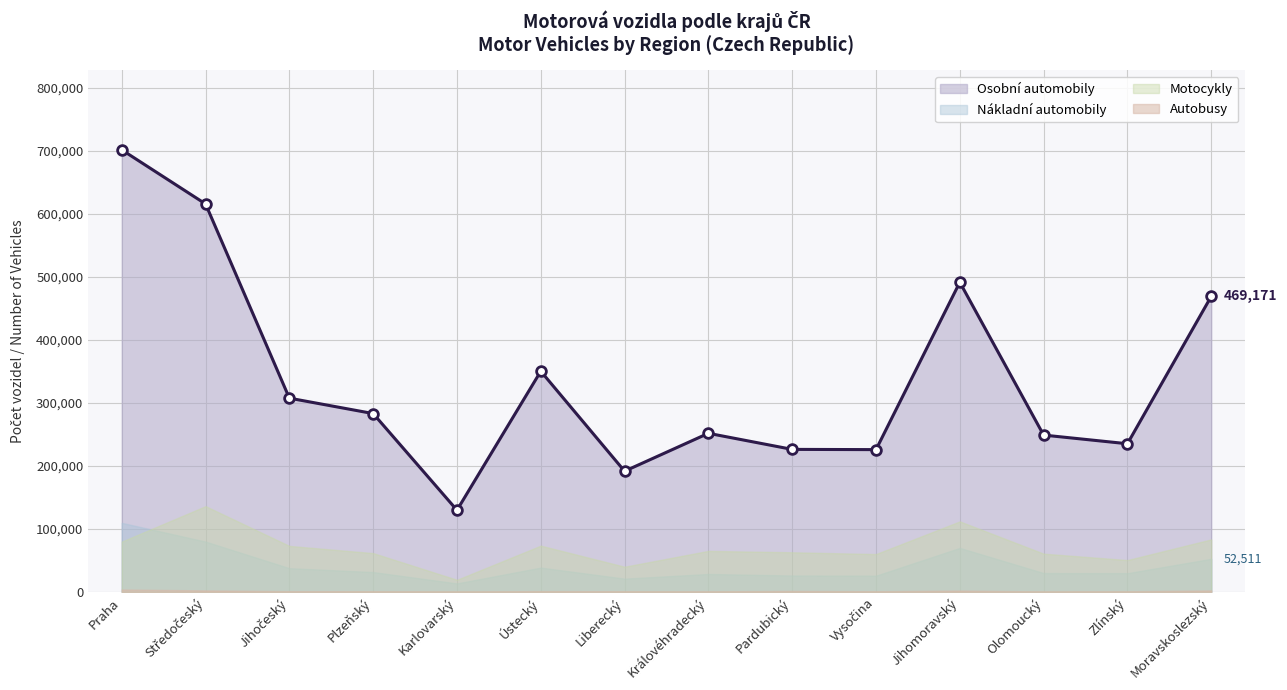

What is the label of the 2nd point from the right?

Zlínský